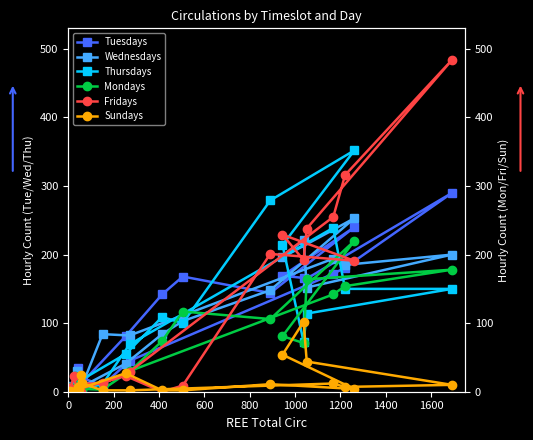

How many interior local peaks does the Tuesdays series have?

5